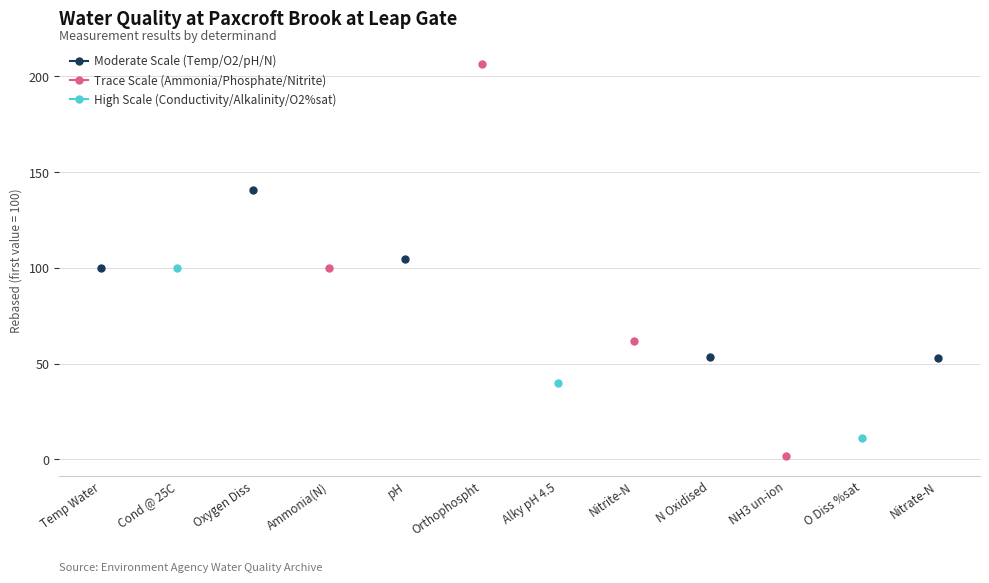

What is the approximate value of Moderate Scale (Temp/O2/pH/N) at Nitrate-N?

53.0